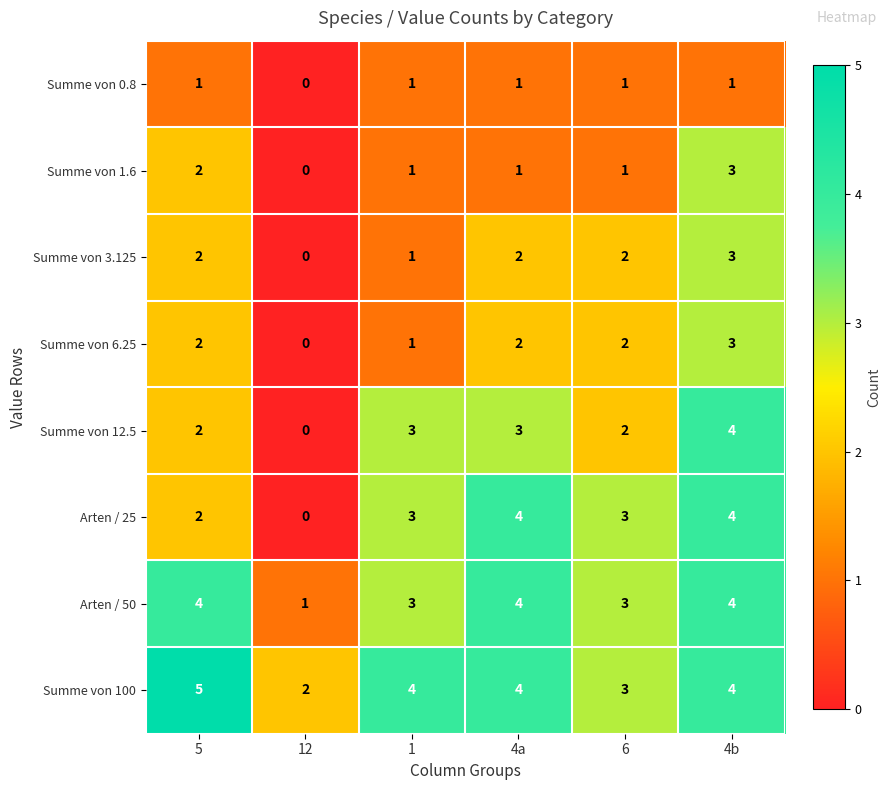

Which series has the largest total across all categories?

Summe von 100